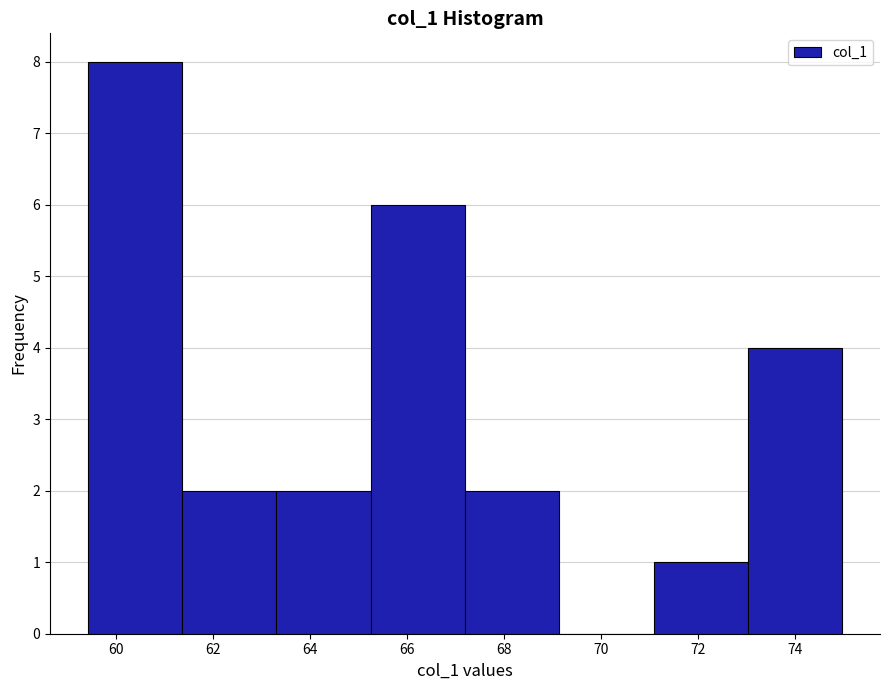

Reading left to right, transcribe this chart: for each bar, give the range it covers on the x-axis and its height. Neither the bar edges nor the heights are printed on the chart, so give them approximately, as read against the axes.

59.4 to 61.4: 8
61.4 to 63.4: 2
63.4 to 65.2: 2
65.2 to 67.2: 6
67.2 to 69.2: 2
69.2 to 71.0: 0
71.0 to 73.0: 1
73.0 to 75.0: 4